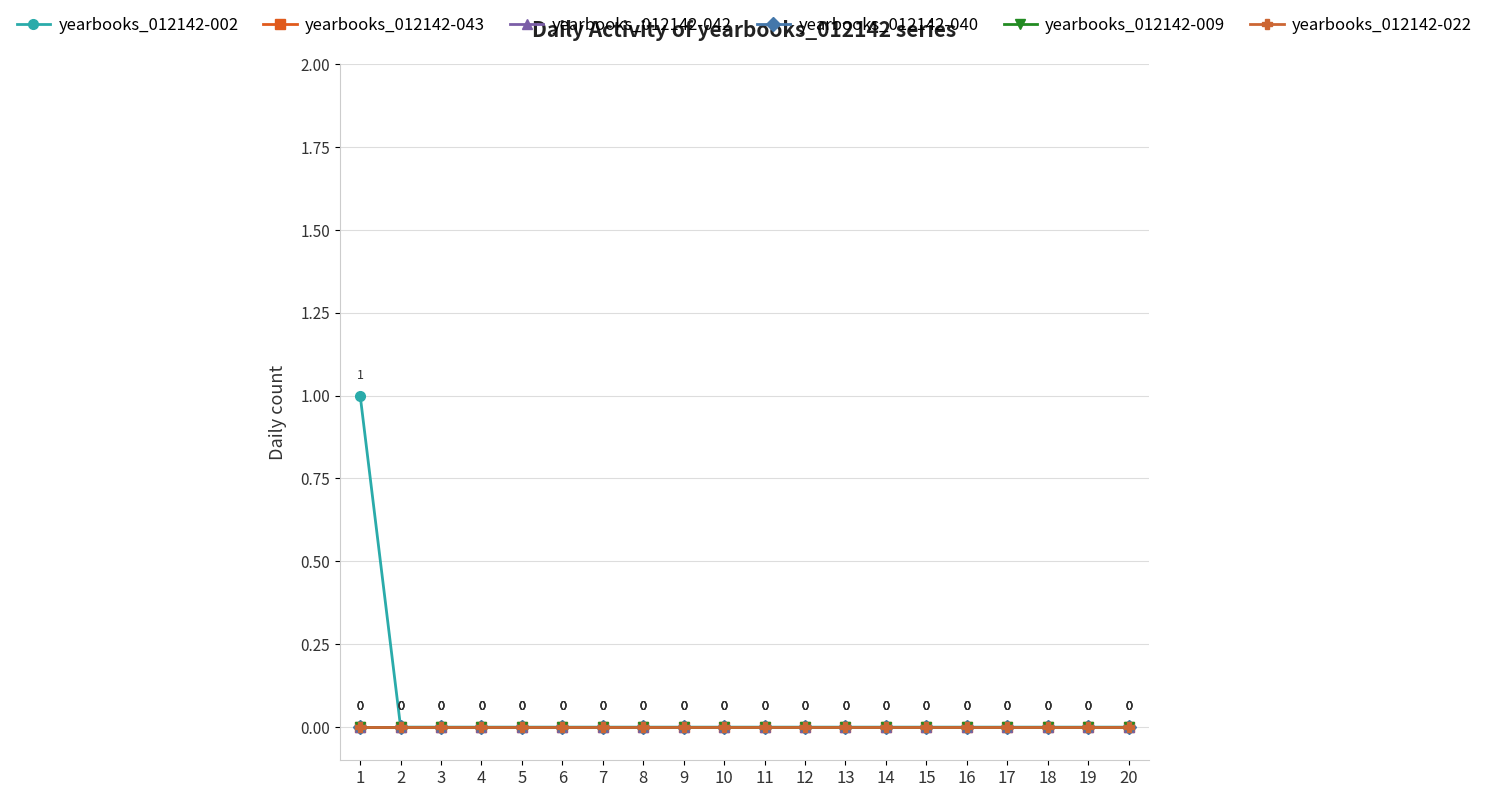

Reading right to left, what are all the values shown in this chart?

yearbooks_012142-002: 20=0	19=0	18=0	17=0	16=0	15=0	14=0	13=0	12=0	11=0	10=0	9=0	8=0	7=0	6=0	5=0	4=0	3=0	2=0	1=1
yearbooks_012142-043: 20=0	19=0	18=0	17=0	16=0	15=0	14=0	13=0	12=0	11=0	10=0	9=0	8=0	7=0	6=0	5=0	4=0	3=0	2=0	1=0
yearbooks_012142-042: 20=0	19=0	18=0	17=0	16=0	15=0	14=0	13=0	12=0	11=0	10=0	9=0	8=0	7=0	6=0	5=0	4=0	3=0	2=0	1=0
yearbooks_012142-040: 20=0	19=0	18=0	17=0	16=0	15=0	14=0	13=0	12=0	11=0	10=0	9=0	8=0	7=0	6=0	5=0	4=0	3=0	2=0	1=0
yearbooks_012142-009: 20=0	19=0	18=0	17=0	16=0	15=0	14=0	13=0	12=0	11=0	10=0	9=0	8=0	7=0	6=0	5=0	4=0	3=0	2=0	1=0
yearbooks_012142-022: 20=0	19=0	18=0	17=0	16=0	15=0	14=0	13=0	12=0	11=0	10=0	9=0	8=0	7=0	6=0	5=0	4=0	3=0	2=0	1=0